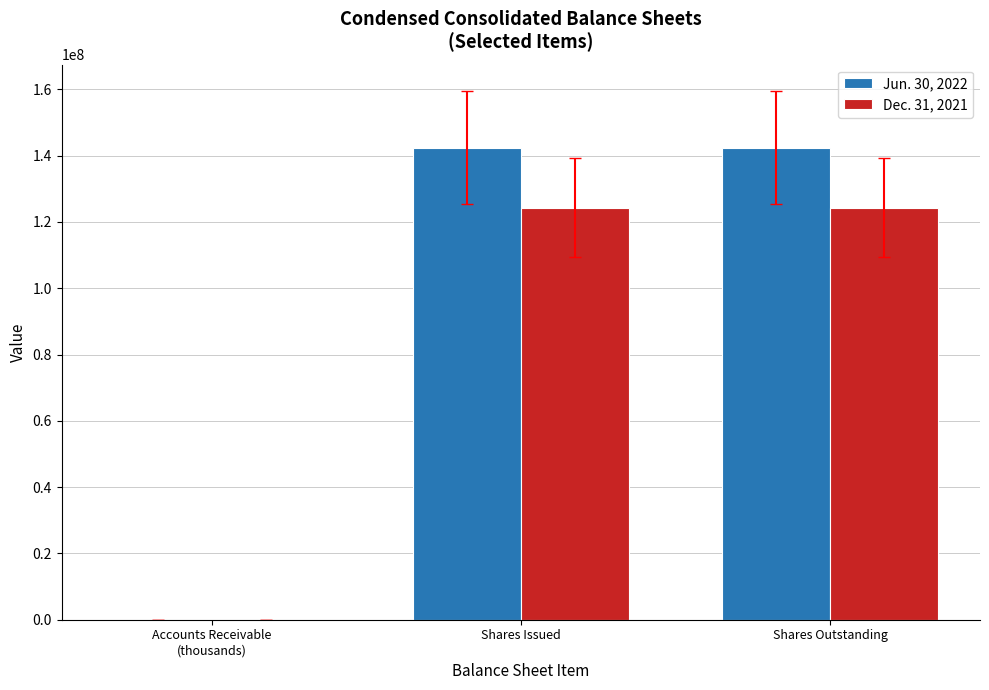

The value of Jun. 30, 2022 at Shares Issued is 88414208. True or false?

False